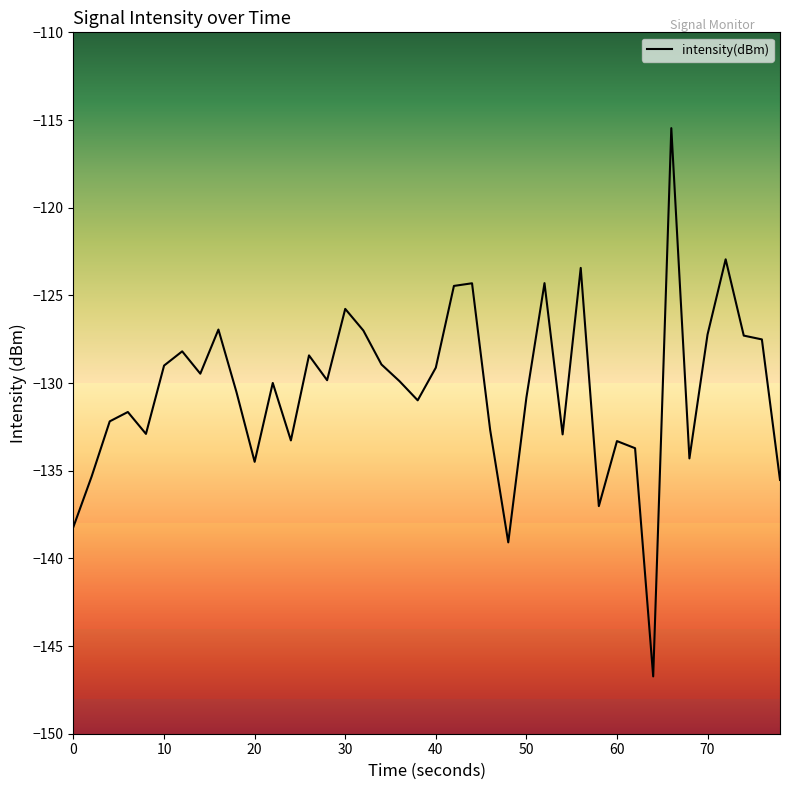

What is the difference between the maximum and minimum values?

31.3